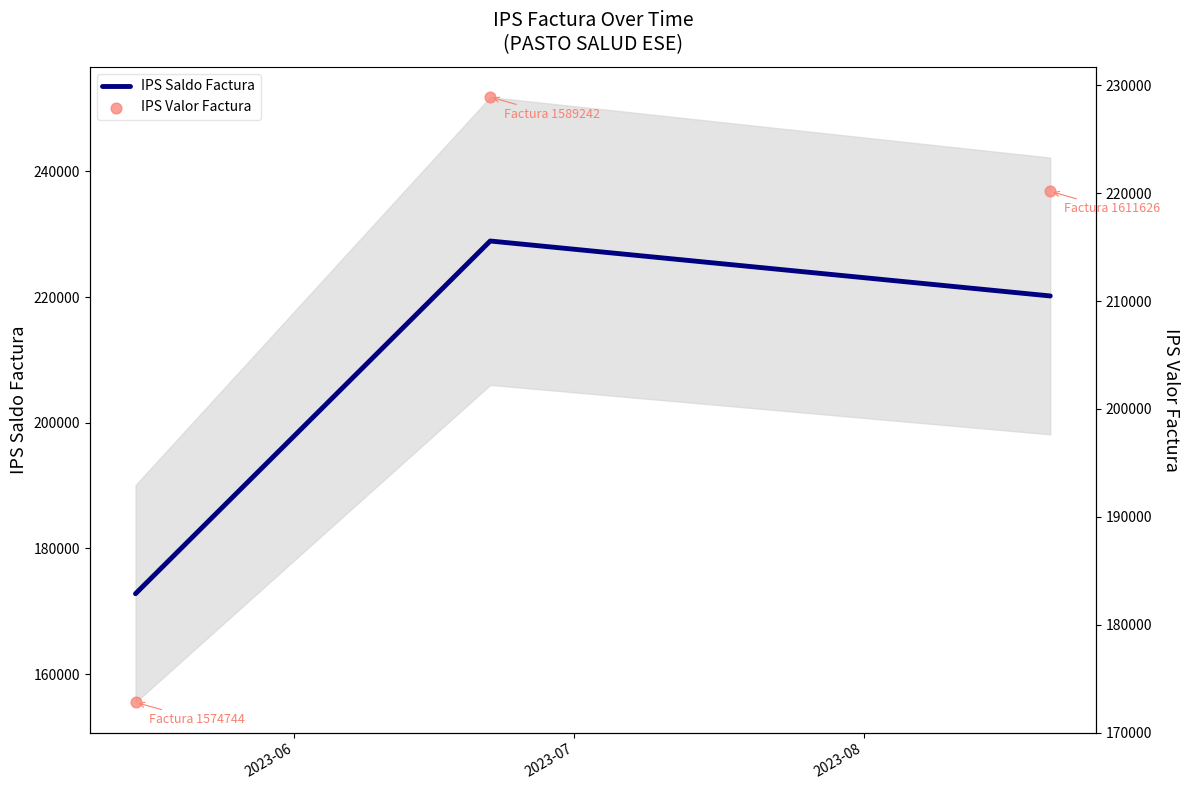

What are all the series names shown in the legend?

IPS Saldo Factura, IPS Valor Factura